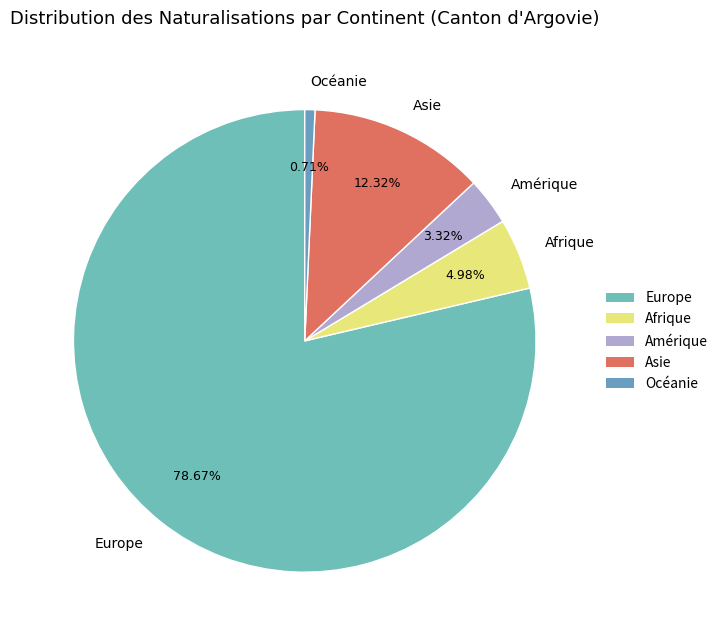

What percentage do Asie and Océanie together represent?

13.0%